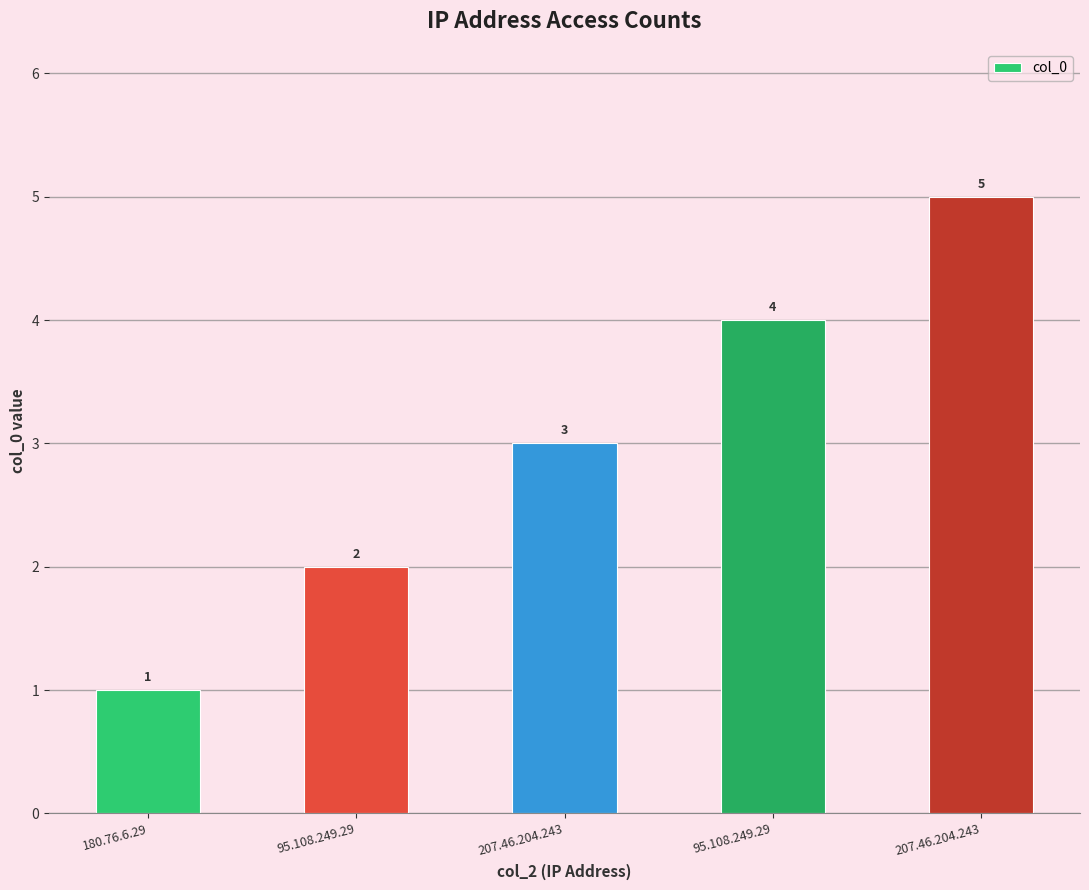

List the labels in order of value, smallest first.

180.76.6.29, 95.108.249.29, 207.46.204.243, 95.108.249.29, 207.46.204.243